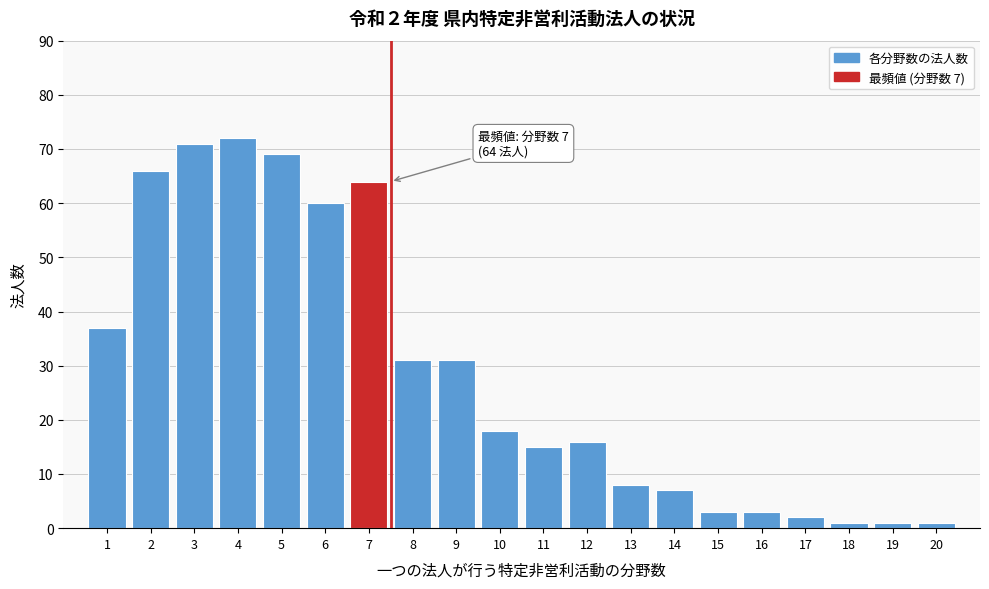

Reading left to right, what are all the values shown in this chart?

1=37	2=66	3=71	4=72	5=69	6=60	7=64	8=31	9=31	10=18	11=15	12=16	13=8	14=7	15=3	16=3	17=2	18=1	19=1	20=1